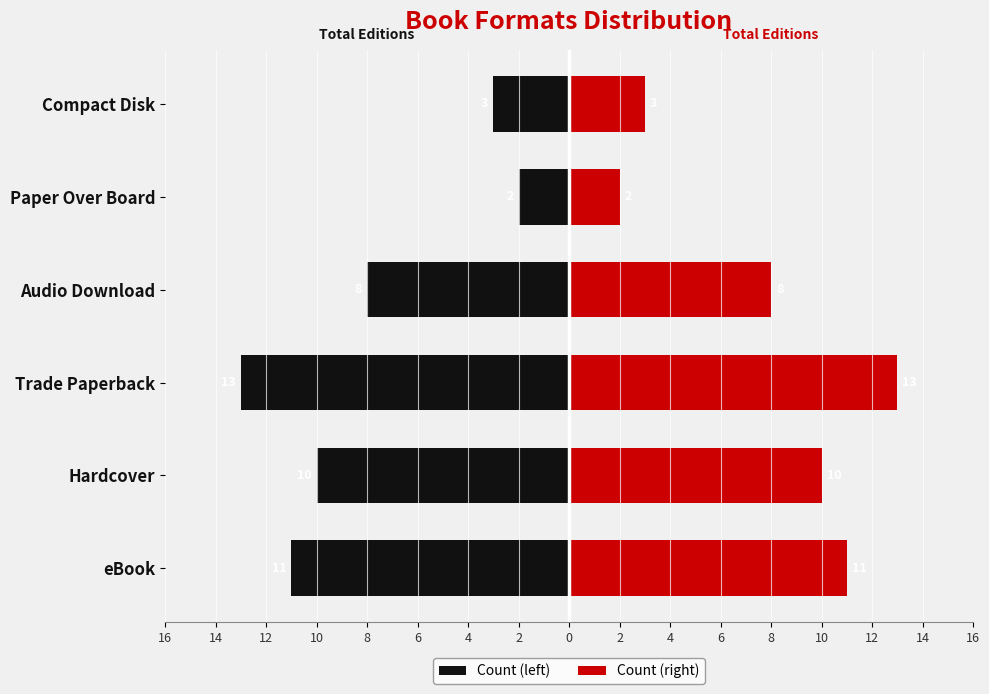

Is it true that Count (right) equals 15 at eBook?

False